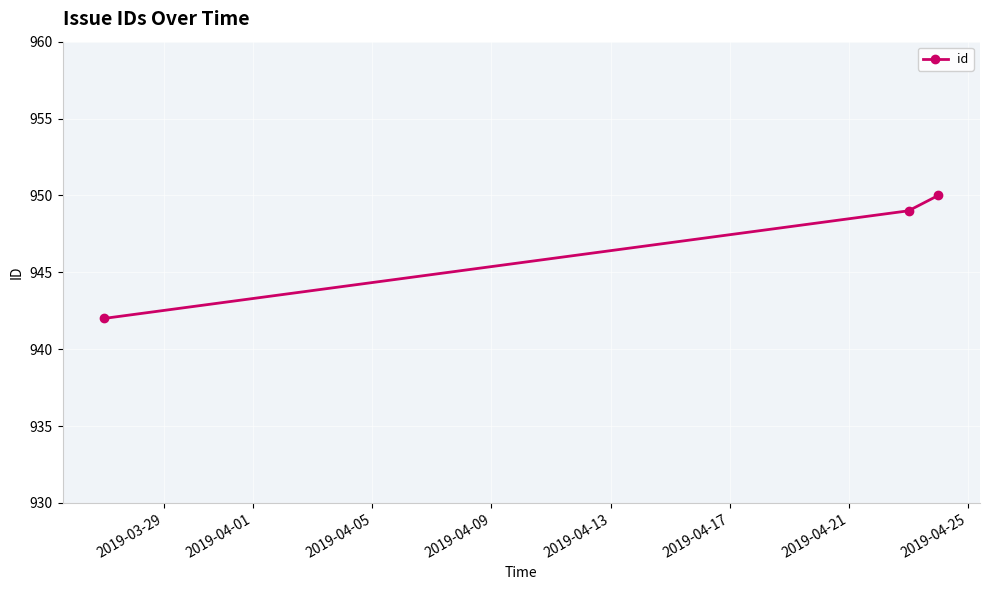

Does the chart have visible grid lines?

Yes